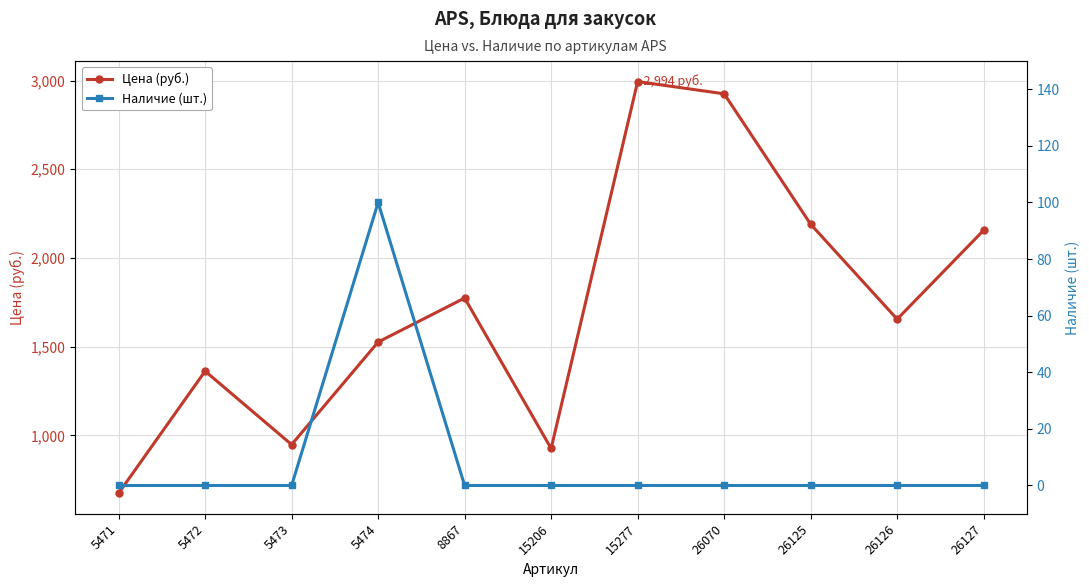

List the labels in order of Наличие (шт.) value, smallest first.

5471, 5472, 5473, 8867, 15206, 15277, 26070, 26125, 26126, 26127, 5474